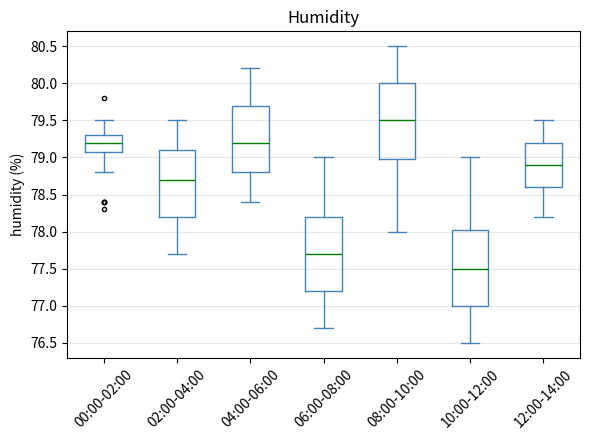

Which box has the lowest median line?

10:00-12:00